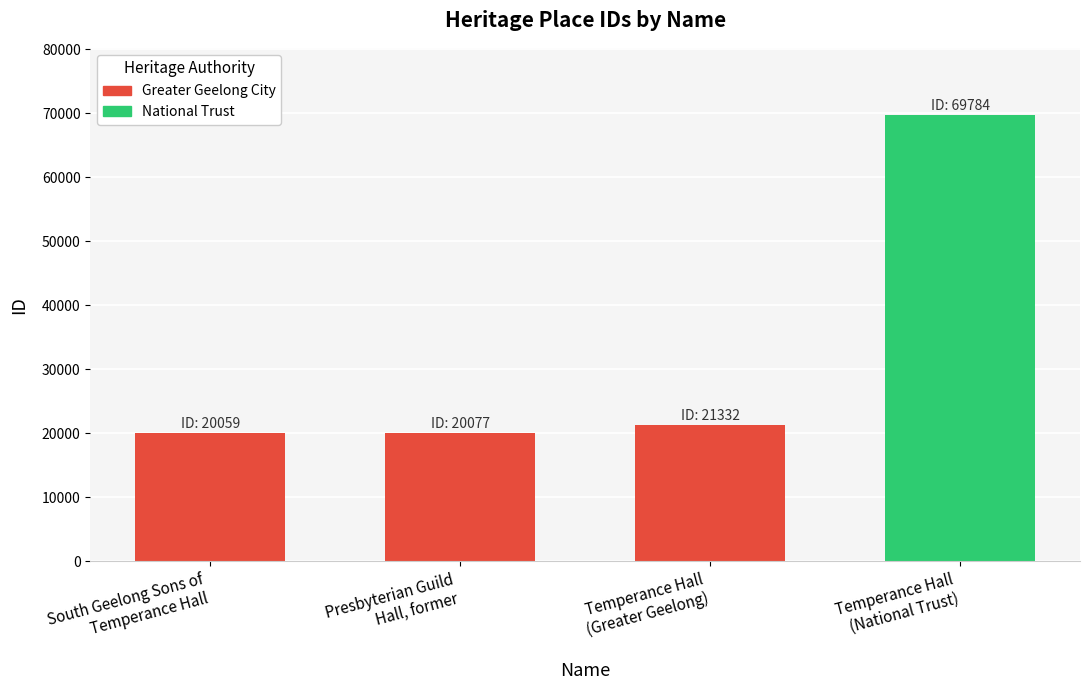

Is it true that the value at South Geelong Sons of
Temperance Hall is 10777?

False